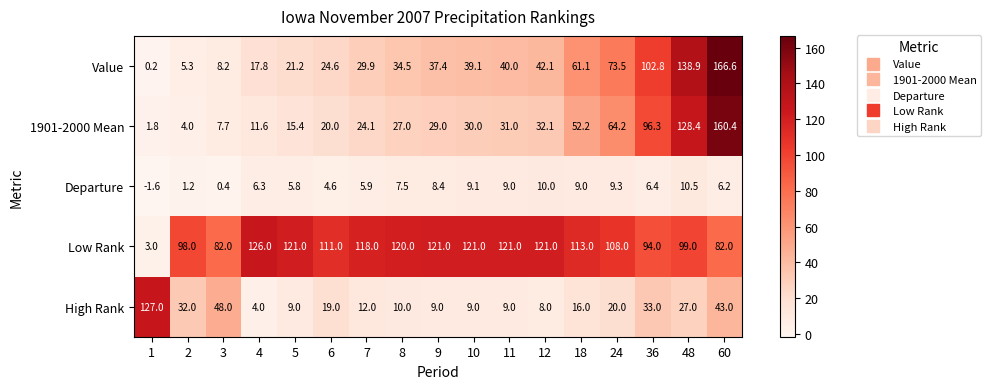

Is it true that Low Rank equals 94.0 at 36?

True